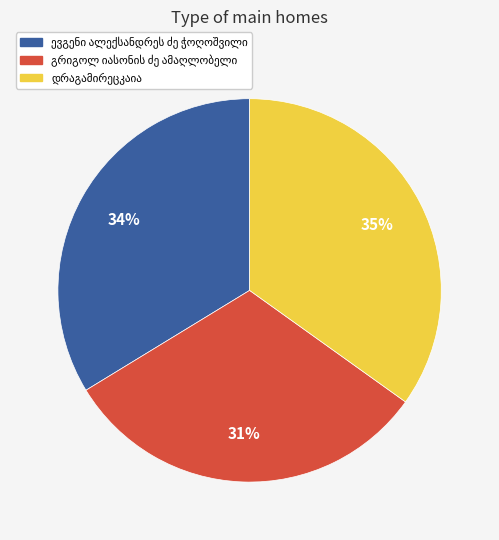

Does any single category account for the majority?

No